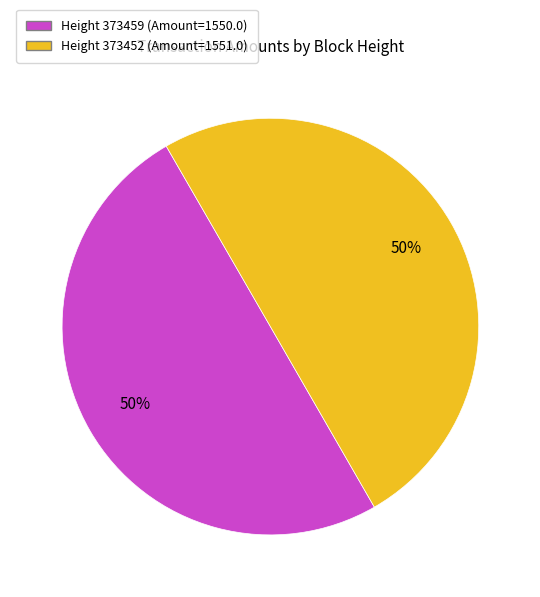

To the nearest percent, what is the average slice percentage?

50%